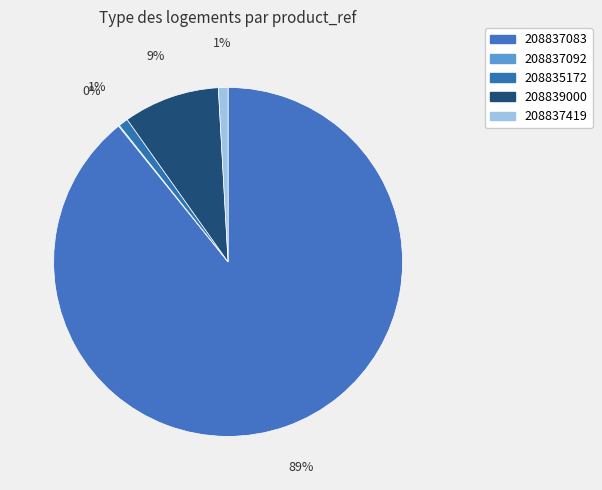

Combined, what portion of the pie is 208837083 and 208839000?

98.1%